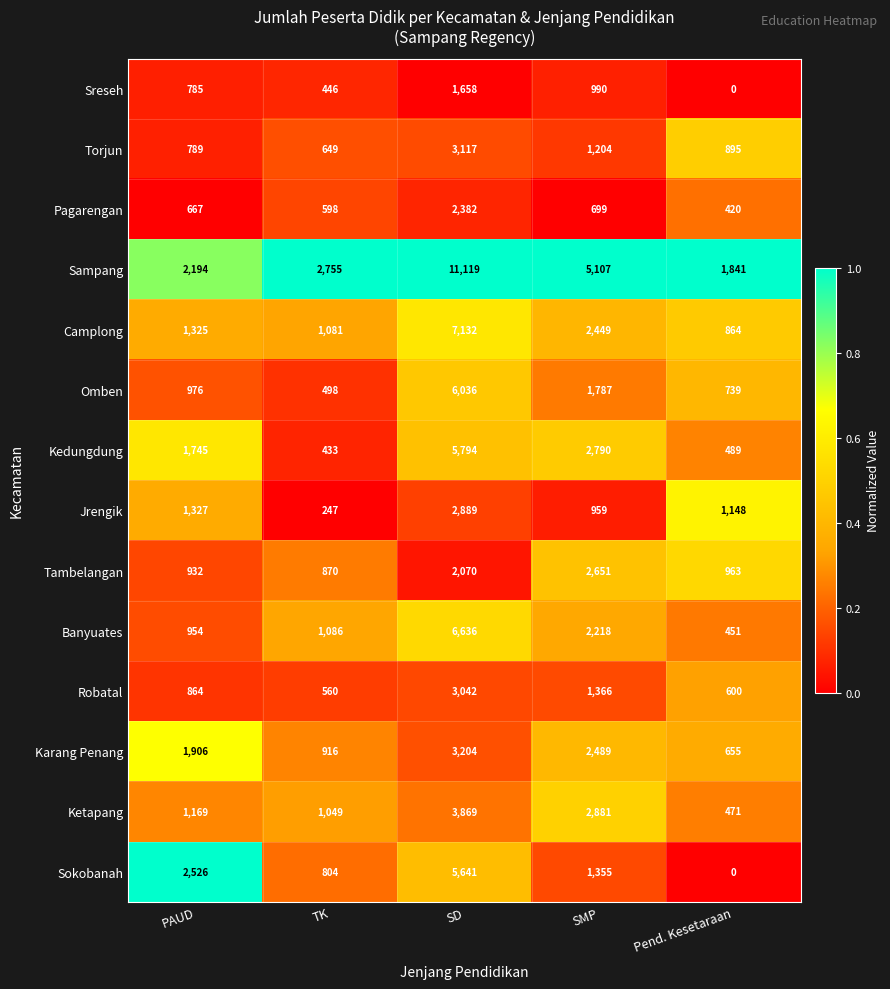

At which category is the sum across all series the highest?

SD